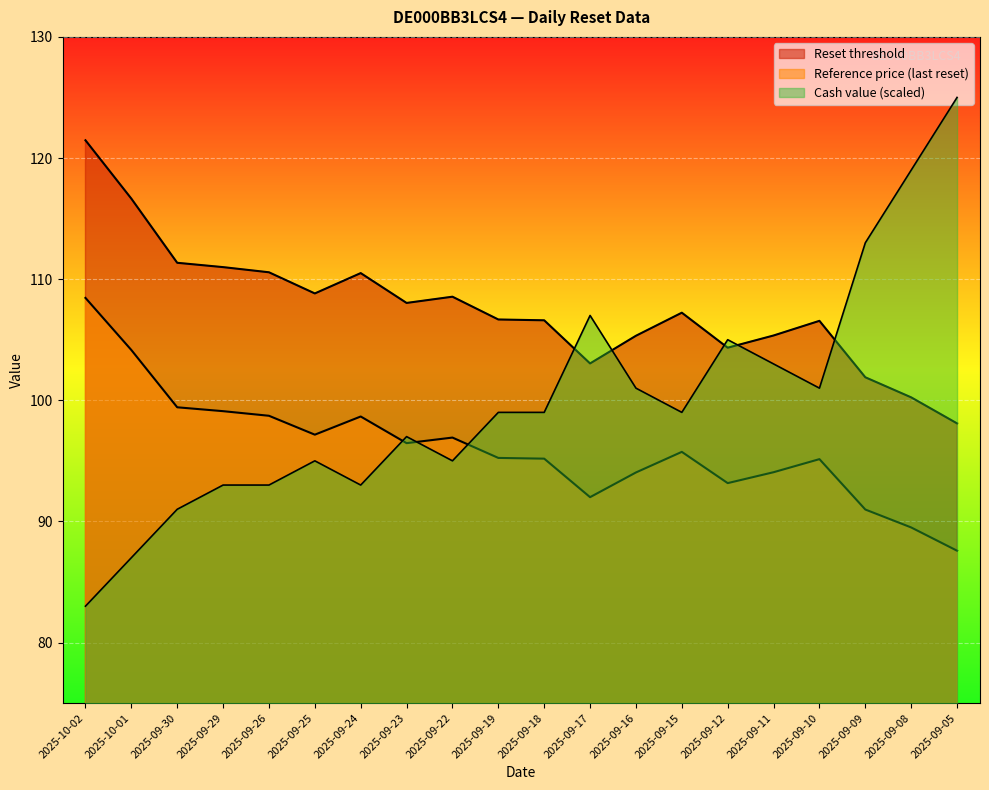

Which series has the largest total across all categories?

Reset threshold